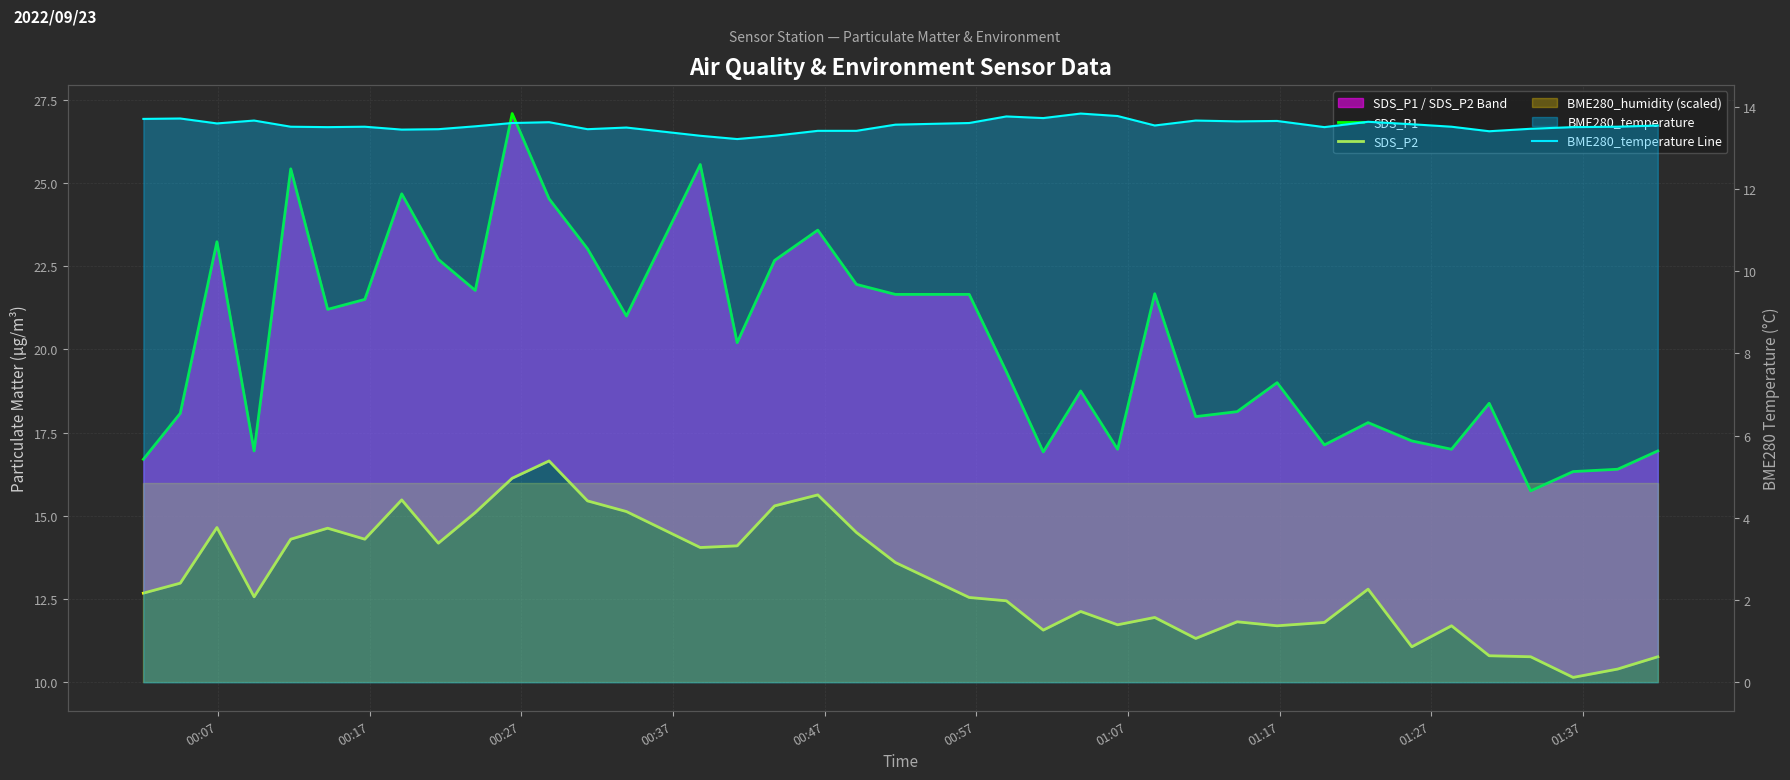

Rank the series by their maximum value, from lowest to highest.

BME280_temperature Line, SDS_P2, SDS_P1